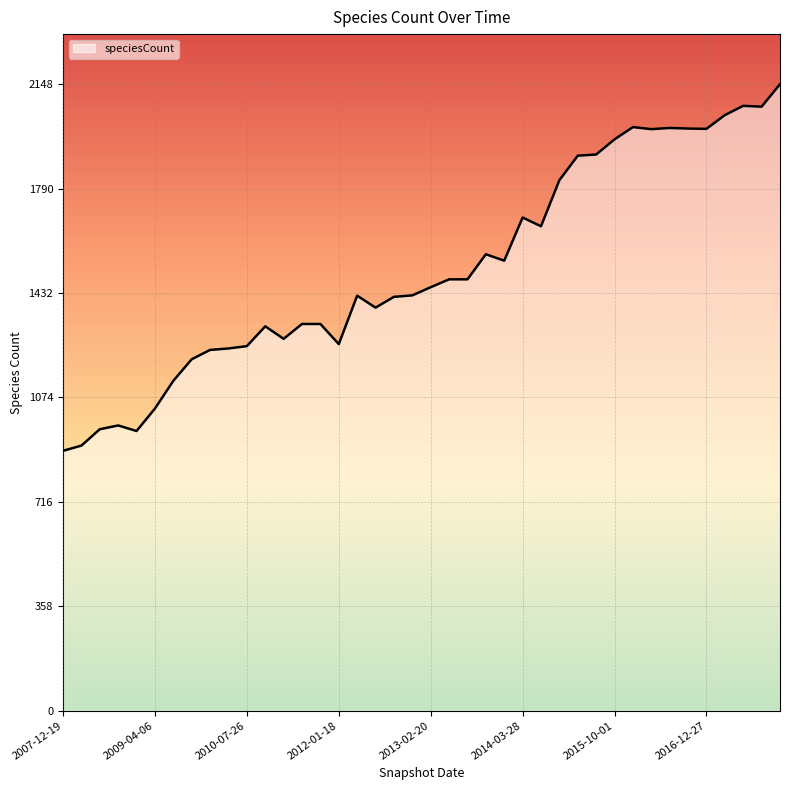

What is the maximum value shown in the chart?

2148